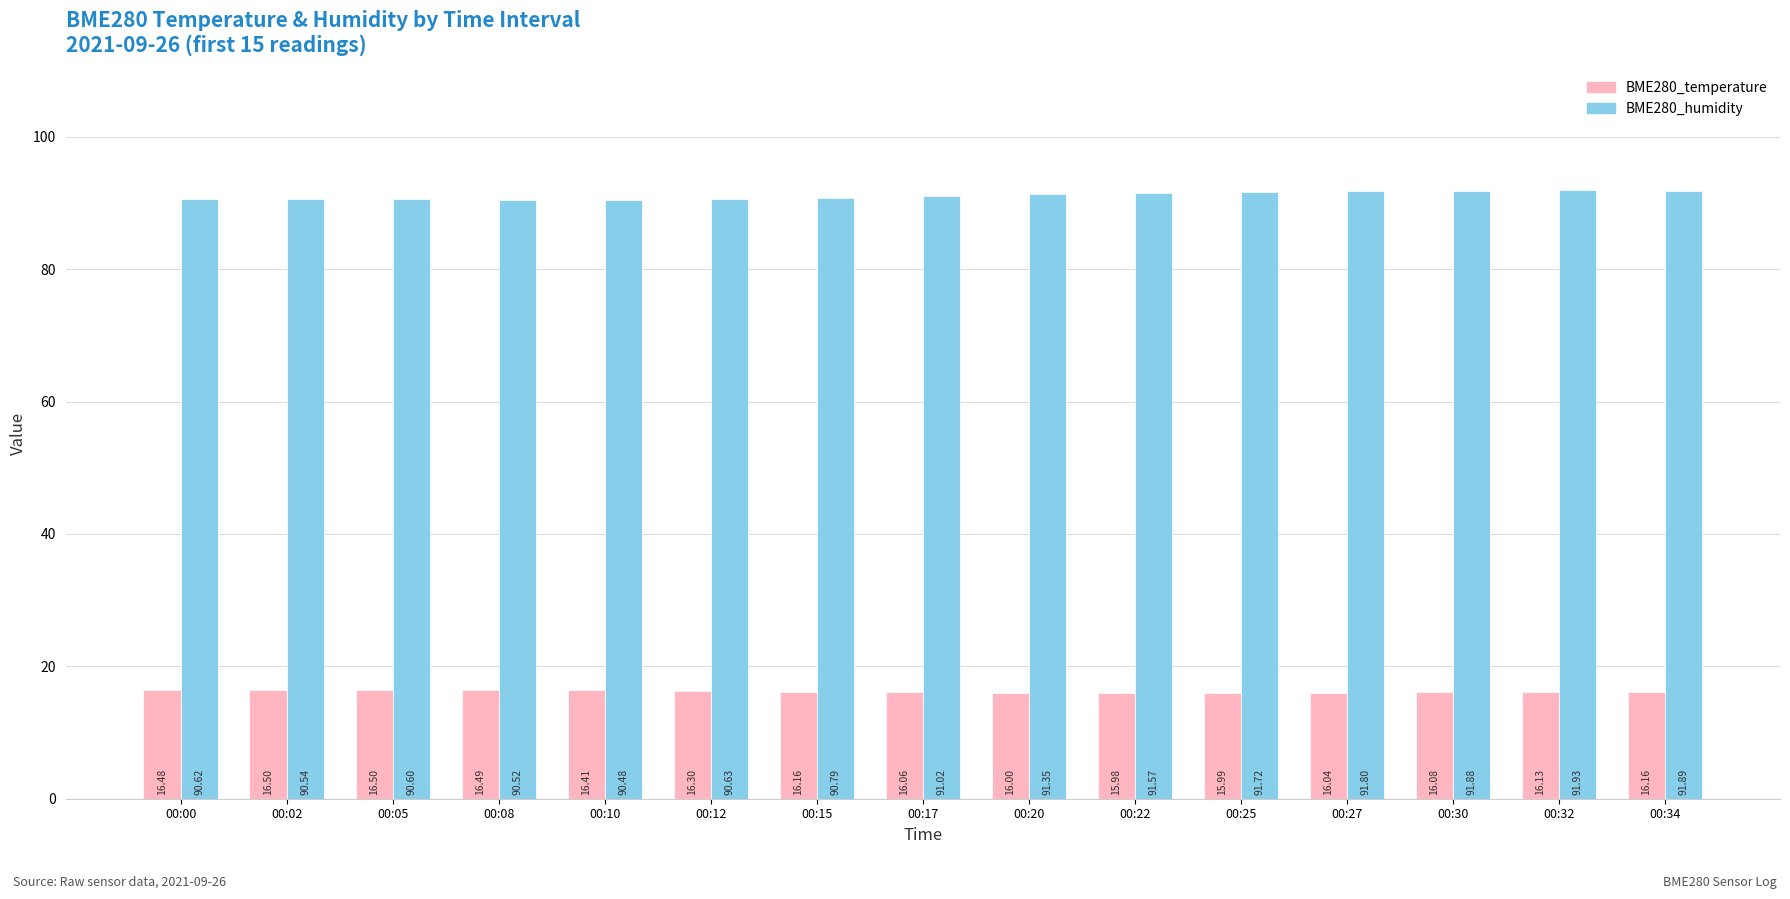

How many data points in BME280_humidity are above 91?

8